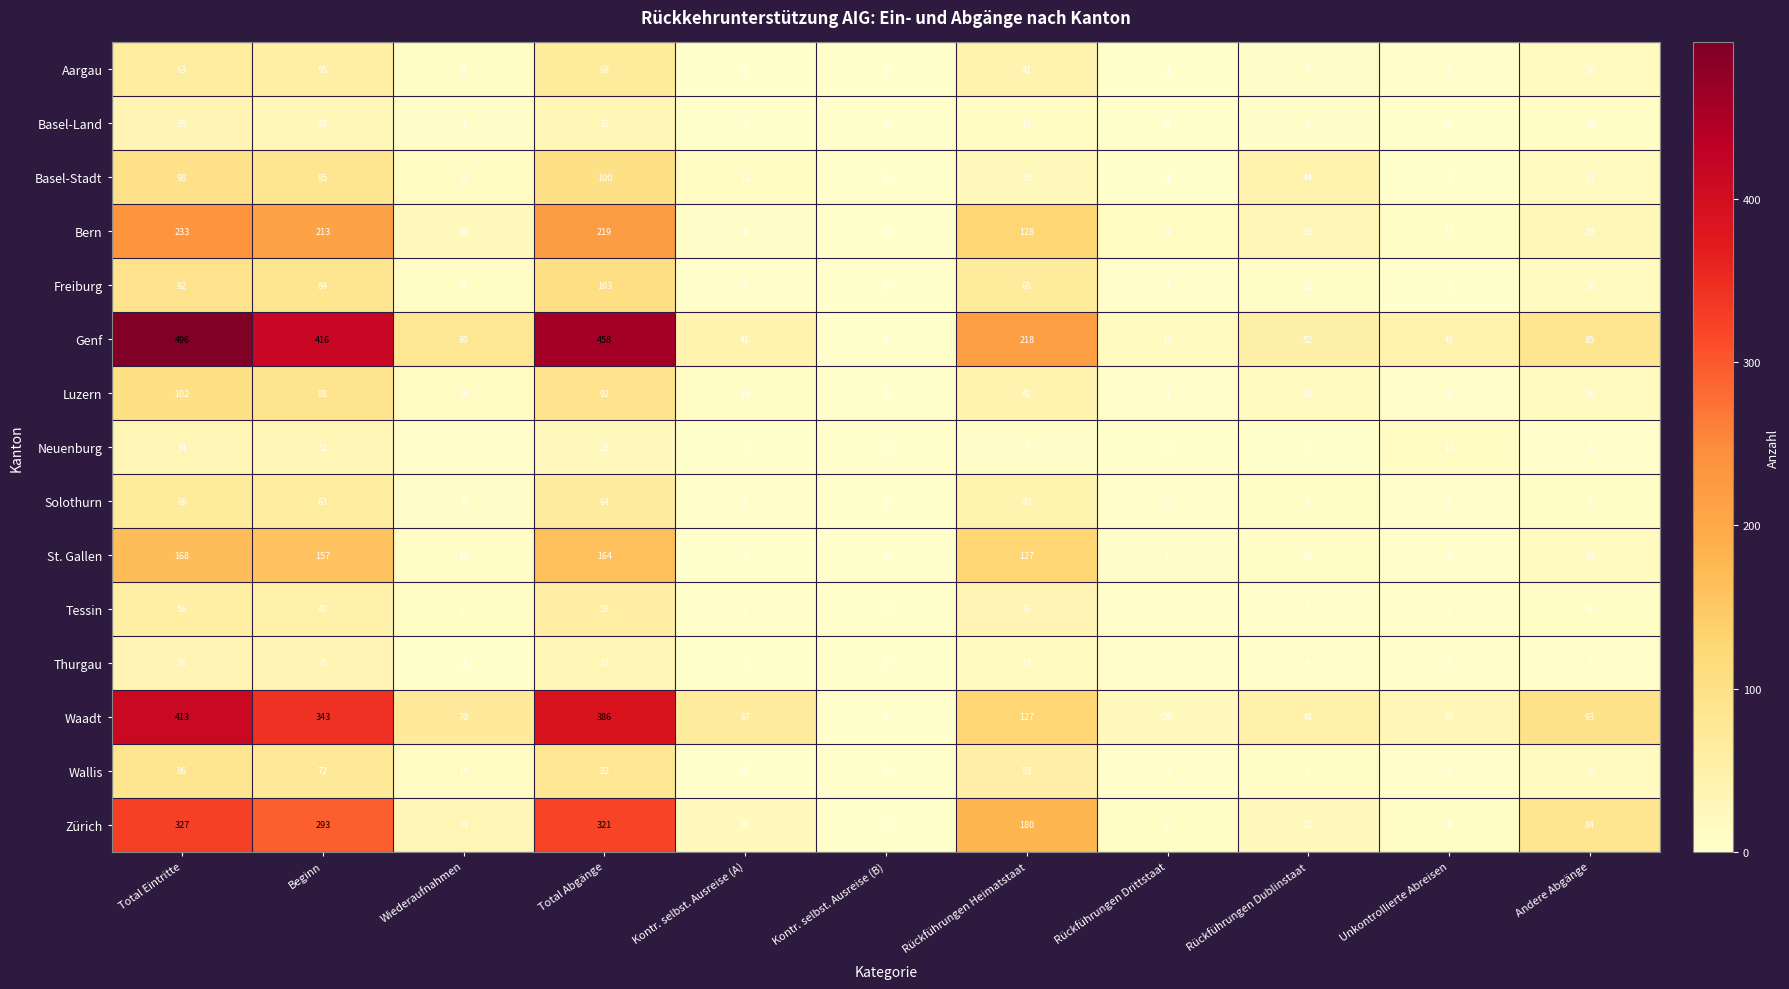

The Solothurn series shows 9 at Rückführungen Dublinstaat. True or false?

True